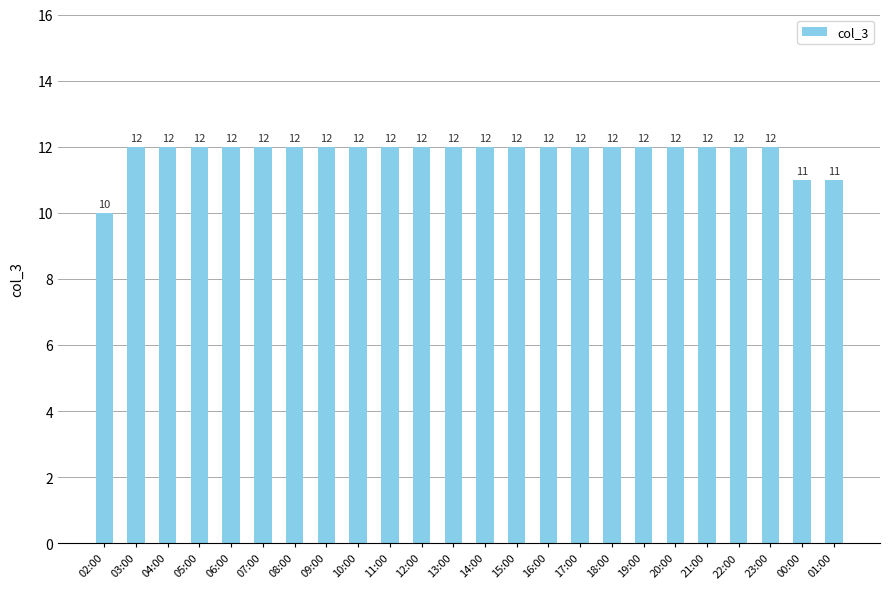

Reading right to left, transcribe all the data shown in this chart.

11	11	12	12	12	12	12	12	12	12	12	12	12	12	12	12	12	12	12	12	12	12	12	10